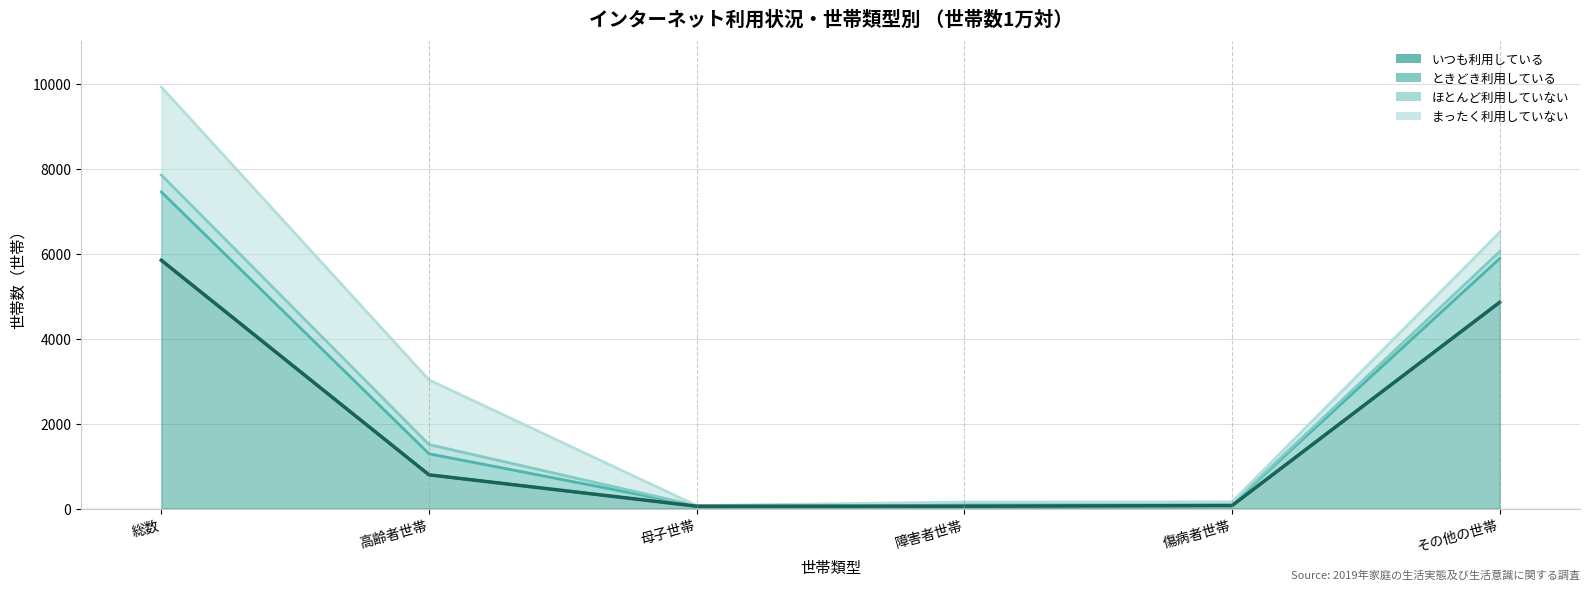

What is the value of the ときどき利用している point at the 4th from the left?

156